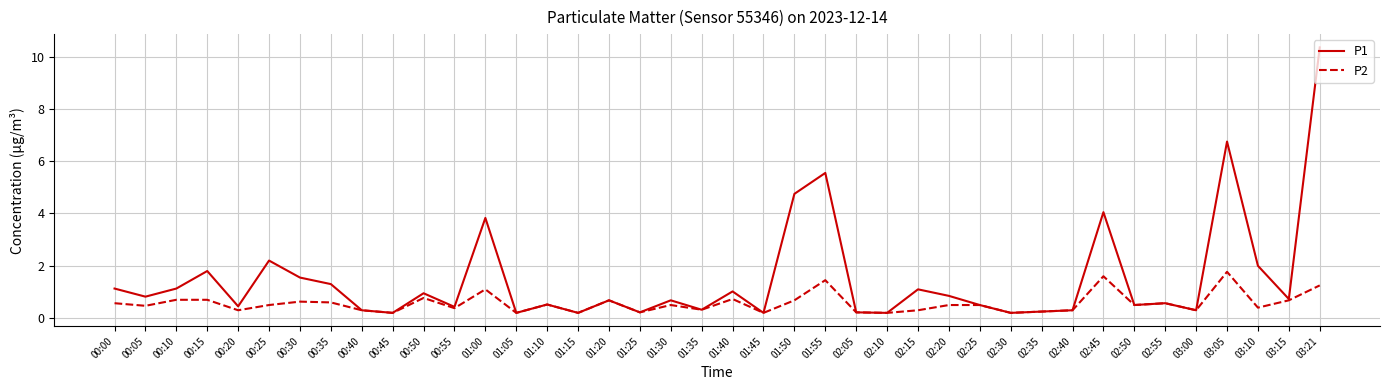

What are all the series names shown in the legend?

P1, P2